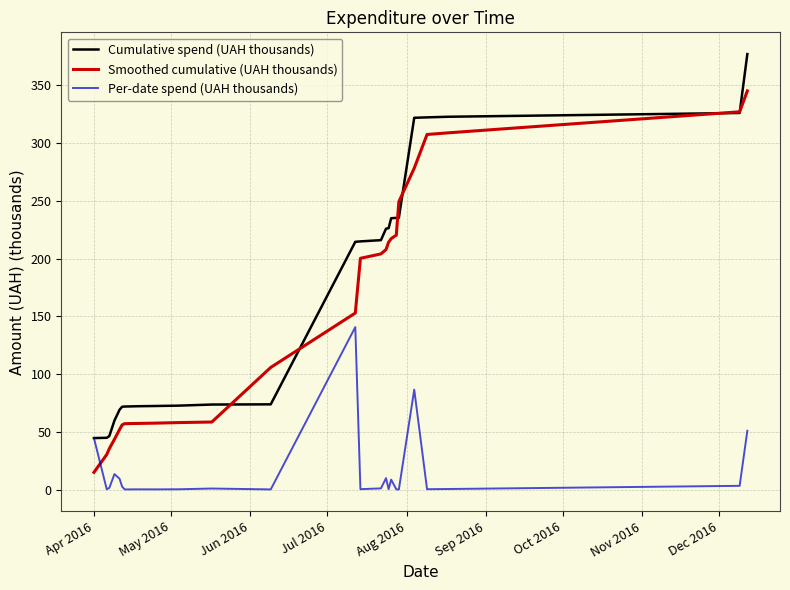

Which series has the largest range (max minus min)?

Cumulative spend (UAH thousands)